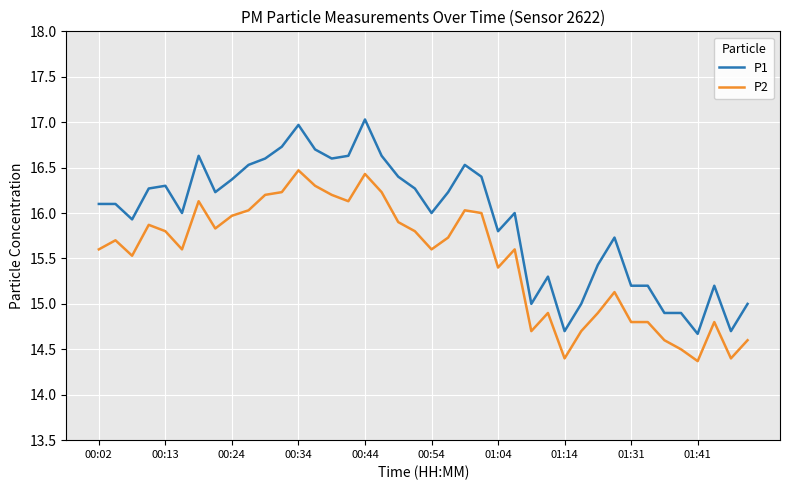

How many series are shown in this chart?

2